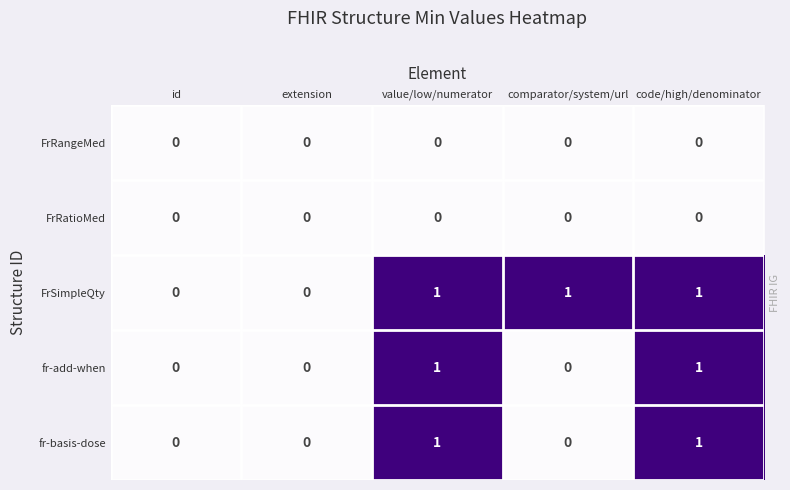

Reading right to left, transcribe all the data shown in this chart.

FrRangeMed: code/high/denominator=0	comparator/system/url=0	value/low/numerator=0	extension=0	id=0
FrRatioMed: code/high/denominator=0	comparator/system/url=0	value/low/numerator=0	extension=0	id=0
FrSimpleQty: code/high/denominator=1	comparator/system/url=1	value/low/numerator=1	extension=0	id=0
fr-add-when: code/high/denominator=1	comparator/system/url=0	value/low/numerator=1	extension=0	id=0
fr-basis-dose: code/high/denominator=1	comparator/system/url=0	value/low/numerator=1	extension=0	id=0